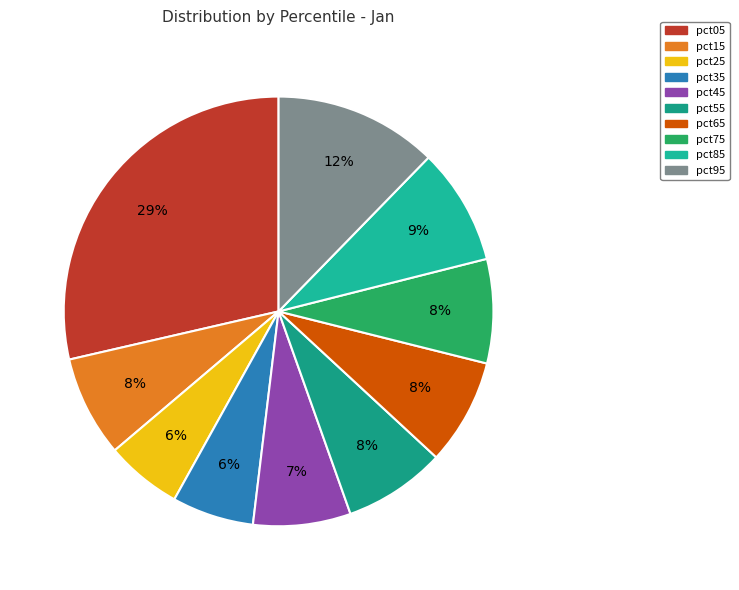

What percentage do pct95 and pct75 together represent?

20.1%